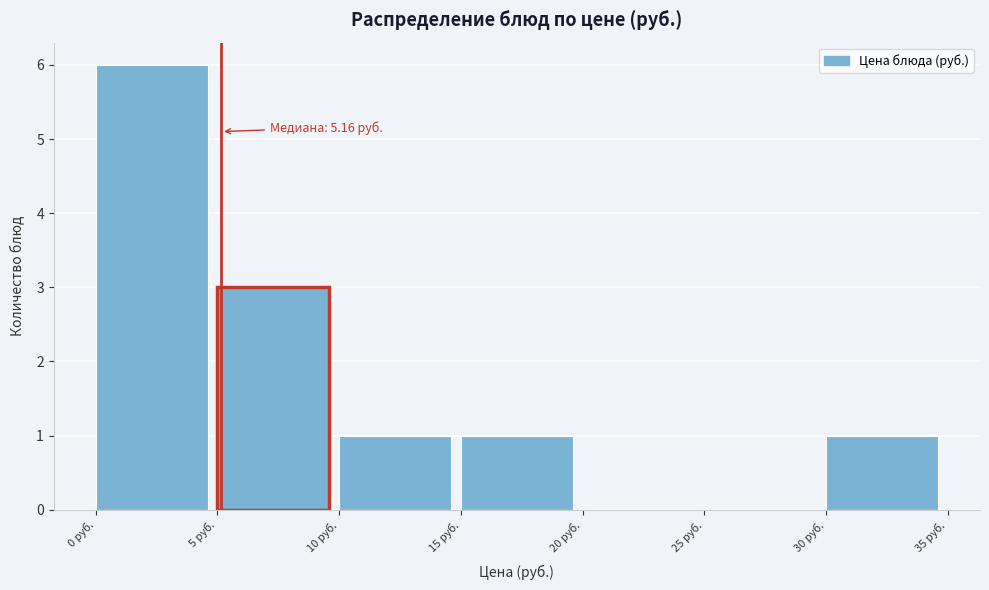

Over which range of the x-axis is the bar tallest?

0 to 5